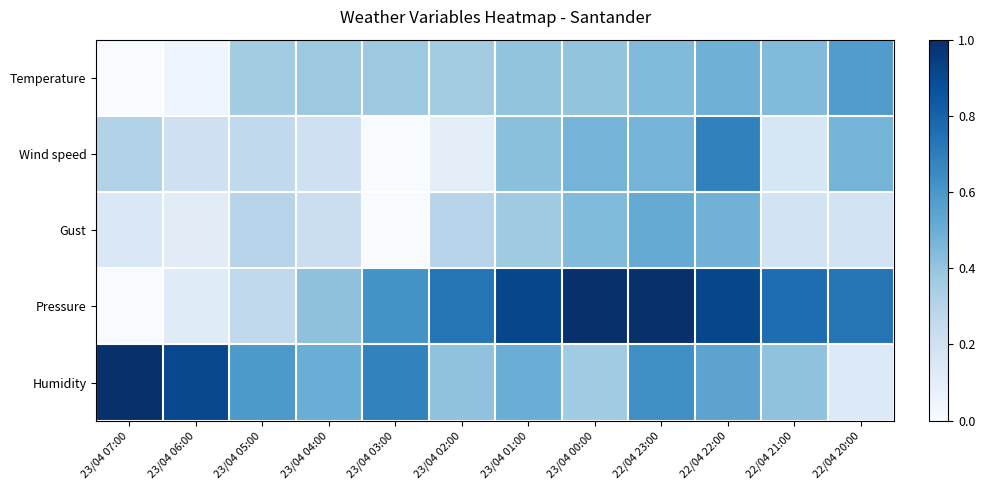

Which has a higher value, 23/04 05:00 or 23/04 00:00?

23/04 00:00